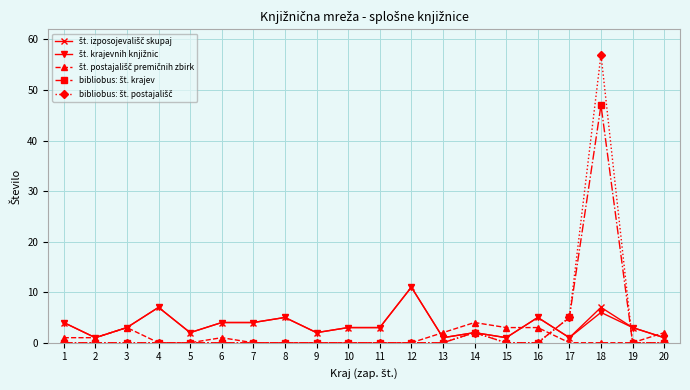

What is the greatest value displayed?

57